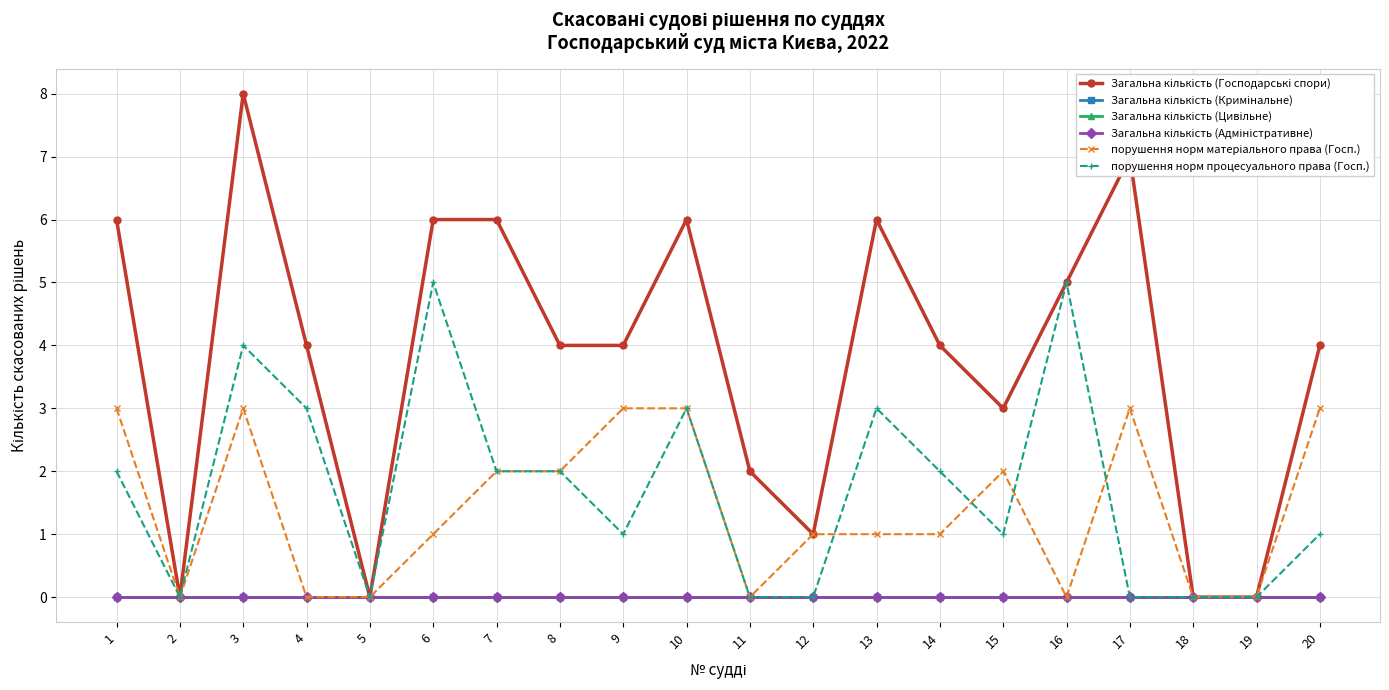

Reading left to right, transcribe all the data shown in this chart.

Загальна кількість (Господарські спори): 1=6	2=0	3=8	4=4	5=0	6=6	7=6	8=4	9=4	10=6	11=2	12=1	13=6	14=4	15=3	16=5	17=7	18=0	19=0	20=4
Загальна кількість (Кримінальне): 1=0	2=0	3=0	4=0	5=0	6=0	7=0	8=0	9=0	10=0	11=0	12=0	13=0	14=0	15=0	16=0	17=0	18=0	19=0	20=0
Загальна кількість (Цивільне): 1=0	2=0	3=0	4=0	5=0	6=0	7=0	8=0	9=0	10=0	11=0	12=0	13=0	14=0	15=0	16=0	17=0	18=0	19=0	20=0
Загальна кількість (Адміністративне): 1=0	2=0	3=0	4=0	5=0	6=0	7=0	8=0	9=0	10=0	11=0	12=0	13=0	14=0	15=0	16=0	17=0	18=0	19=0	20=0
порушення норм матеріального права (Госп.): 1=3	2=0	3=3	4=0	5=0	6=1	7=2	8=2	9=3	10=3	11=0	12=1	13=1	14=1	15=2	16=0	17=3	18=0	19=0	20=3
порушення норм процесуального права (Госп.): 1=2	2=0	3=4	4=3	5=0	6=5	7=2	8=2	9=1	10=3	11=0	12=0	13=3	14=2	15=1	16=5	17=0	18=0	19=0	20=1